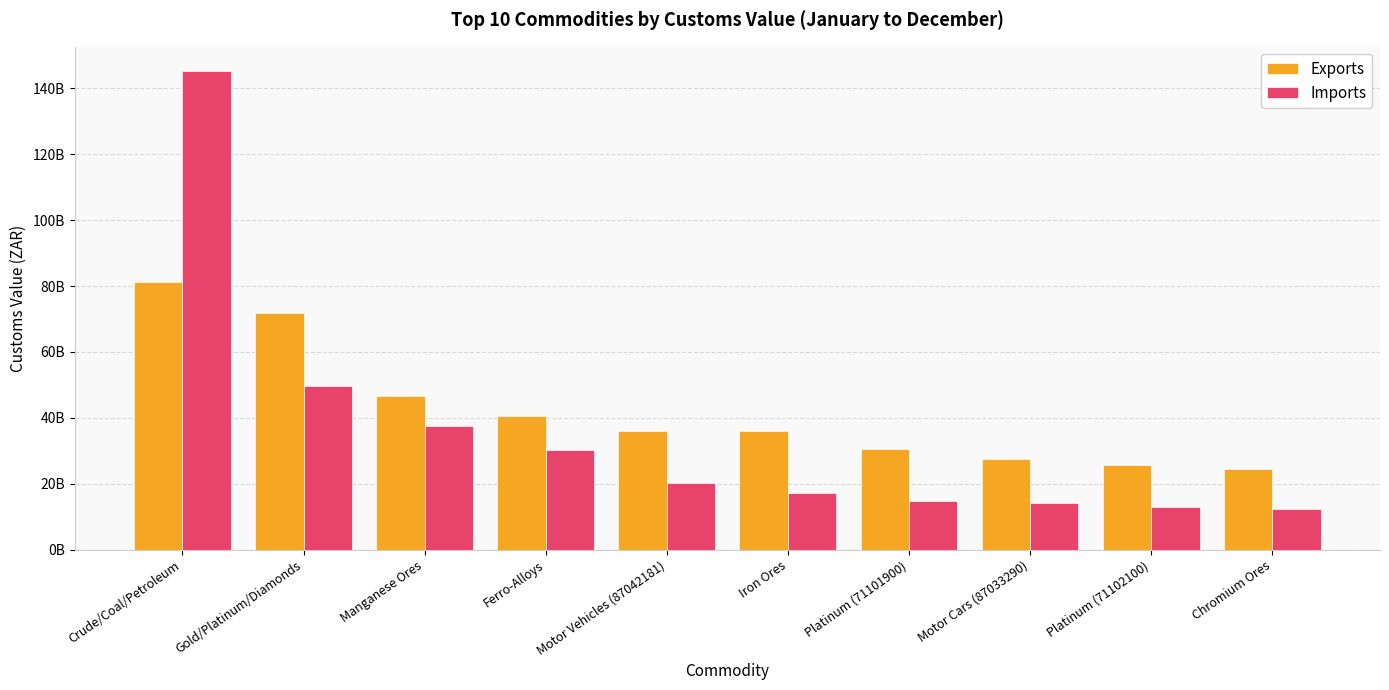

At which category is the sum across all series the highest?

Crude/Coal/Petroleum